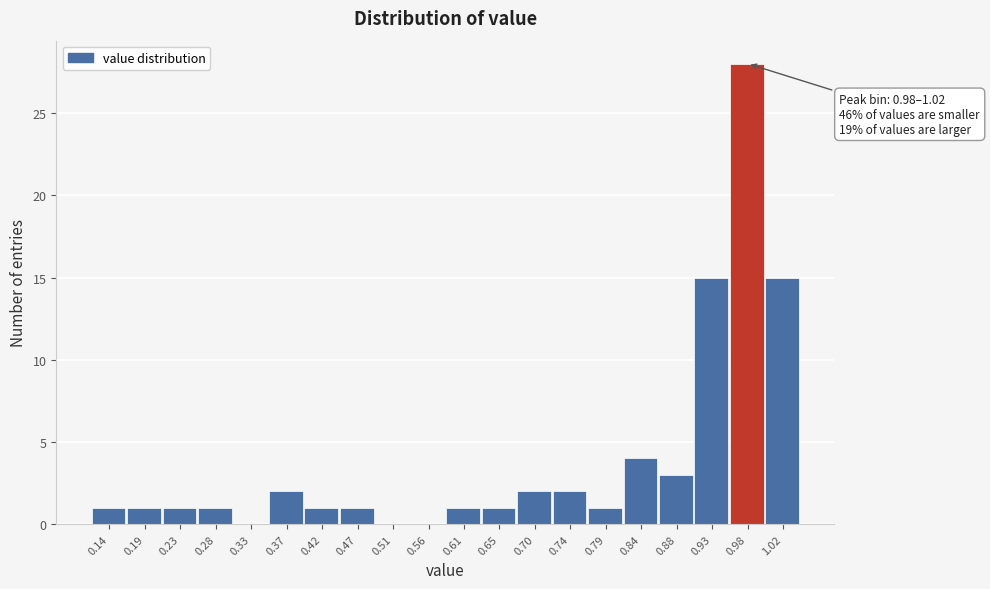

Reading left to right, extract all data points from this chart.

0.14=1	0.19=1	0.23=1	0.28=1	0.33=0	0.37=2	0.42=1	0.47=1	0.51=0	0.56=0	0.61=1	0.65=1	0.70=2	0.74=2	0.79=1	0.84=4	0.88=3	0.93=15	0.98=28	1.02=15